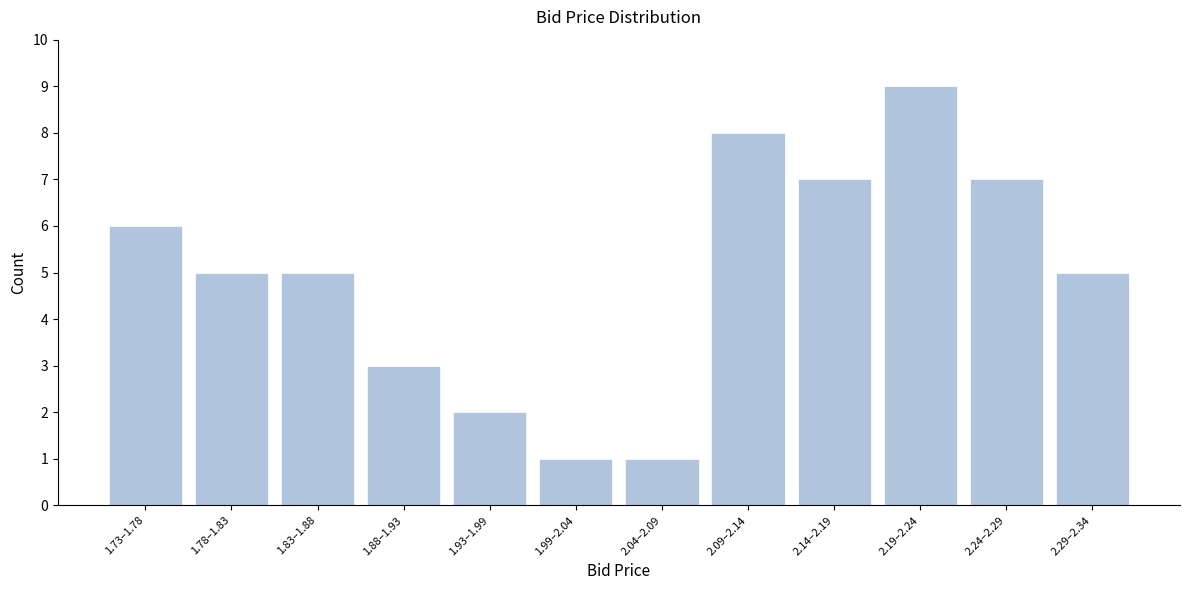

Reading left to right, extract all data points from this chart.

1.73–1.78=6	1.78–1.83=5	1.83–1.88=5	1.88–1.93=3	1.93–1.99=2	1.99–2.04=1	2.04–2.09=1	2.09–2.14=8	2.14–2.19=7	2.19–2.24=9	2.24–2.29=7	2.29–2.34=5